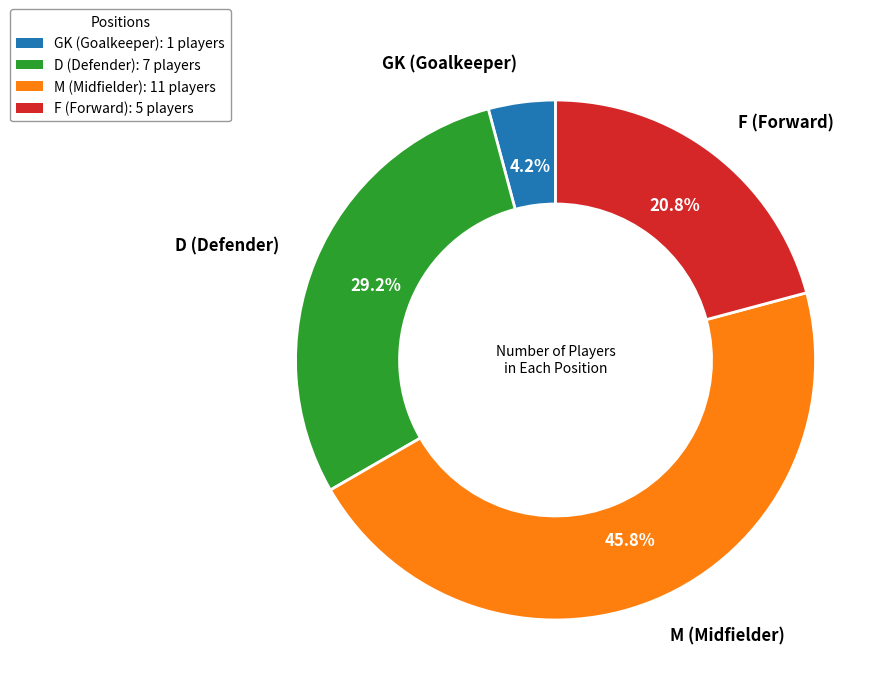

To the nearest percent, what is the average slice percentage?

25%